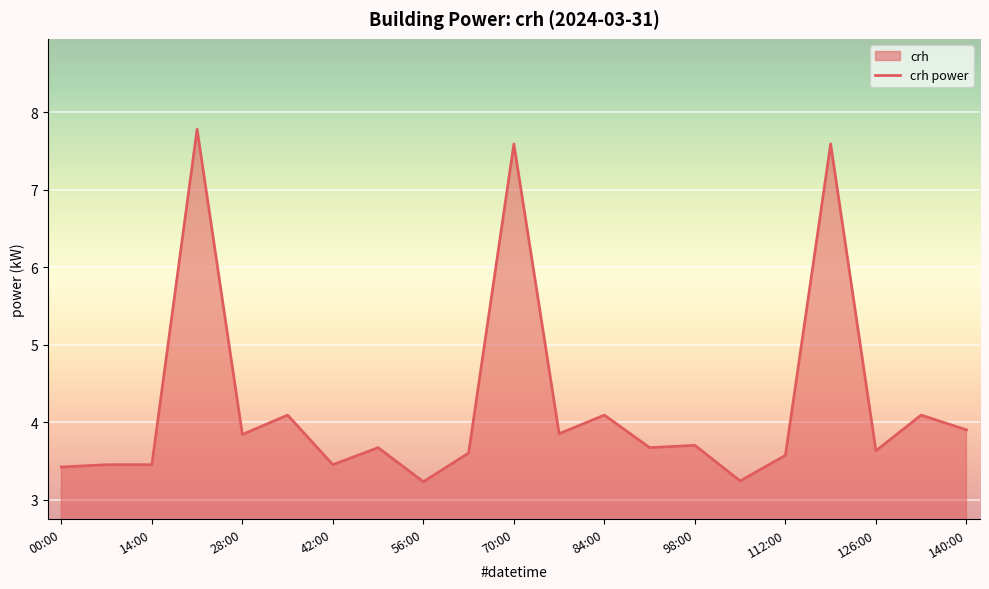

How many lines are shown in the chart?

1